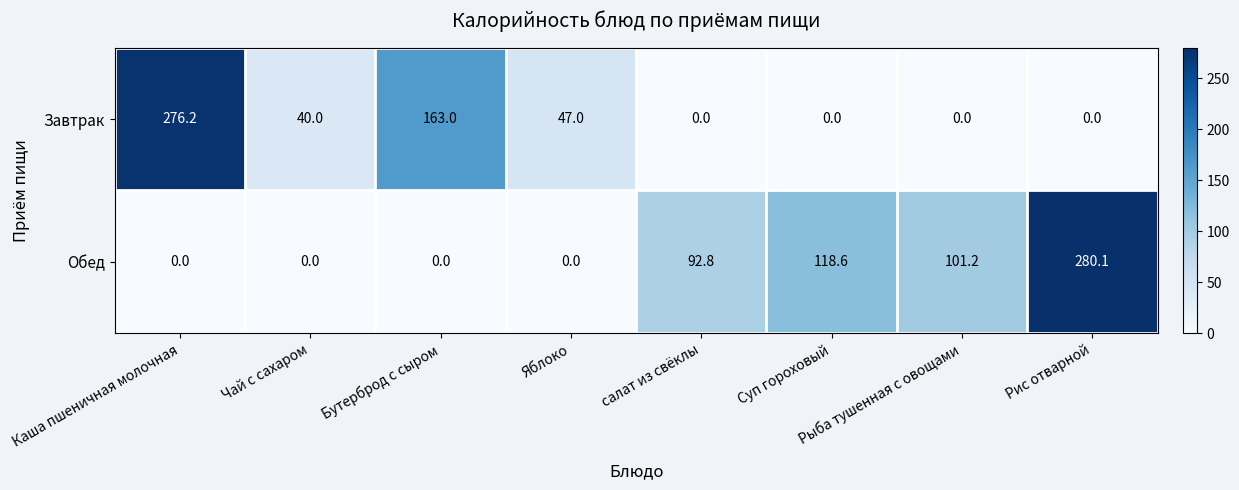

What is the greatest value displayed?

280.1